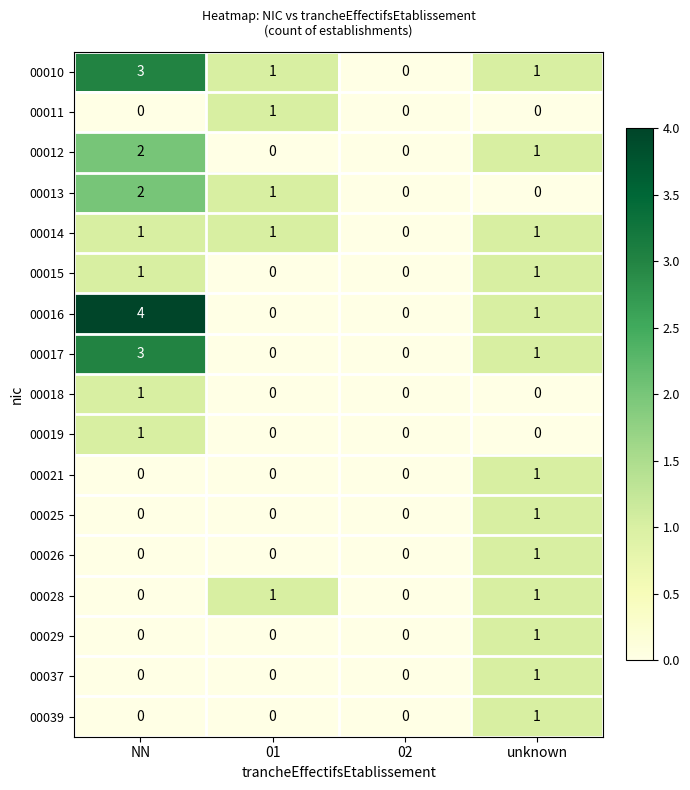

Which category has the highest value in the 00017 series?

NN